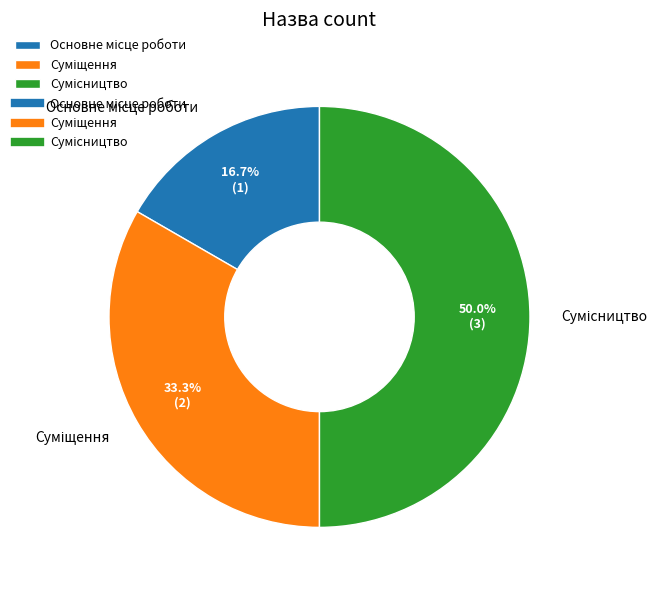

Does Суміщення represent more than half of the total?

No